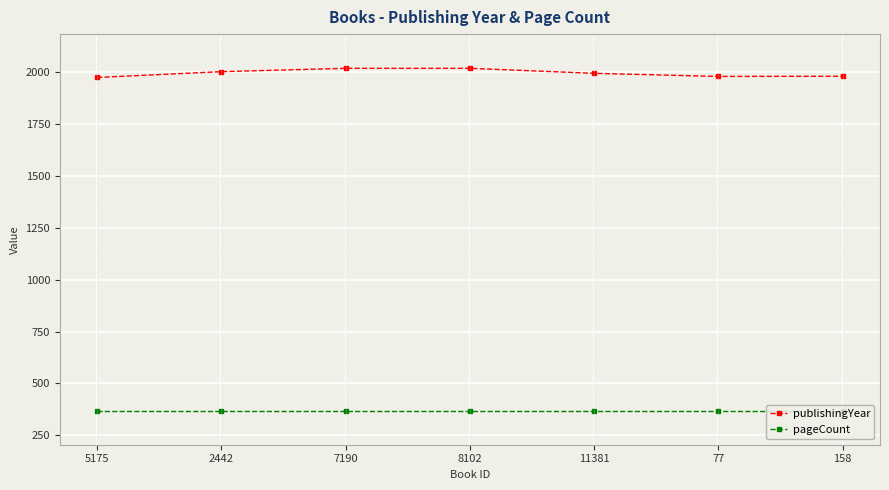

What is the spread (max minus min) of values at 11381?

1622